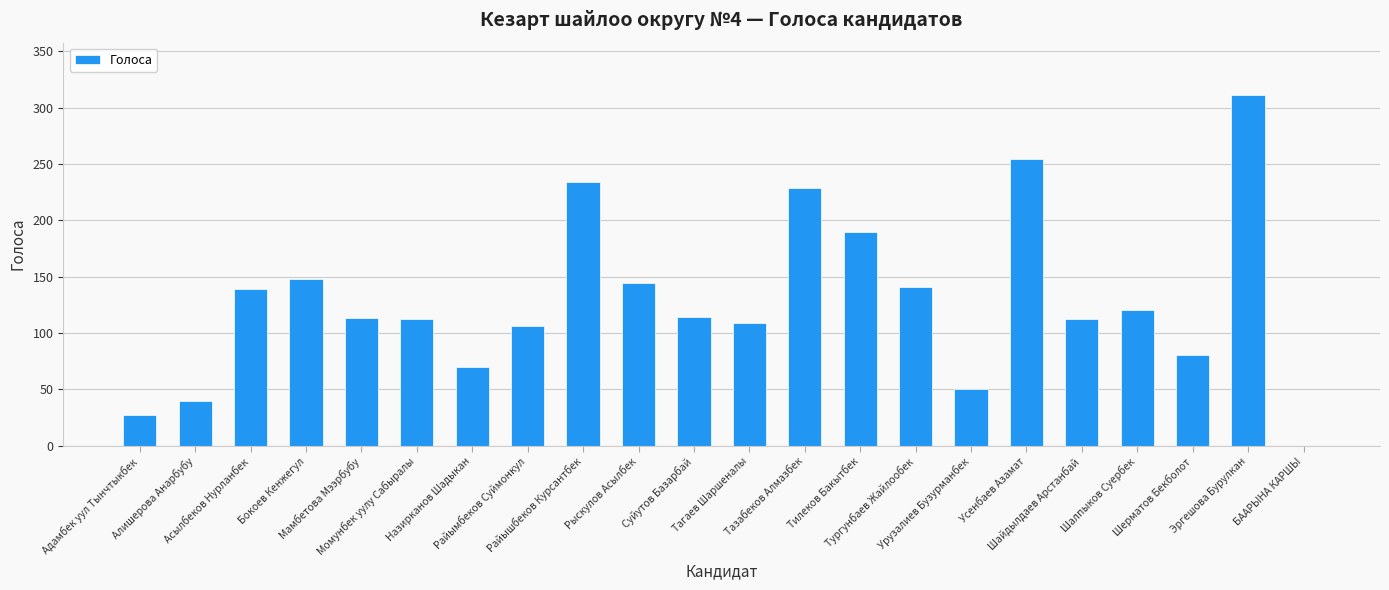

True or false: the data shows 311 at Эргешова Бурулкан.

True